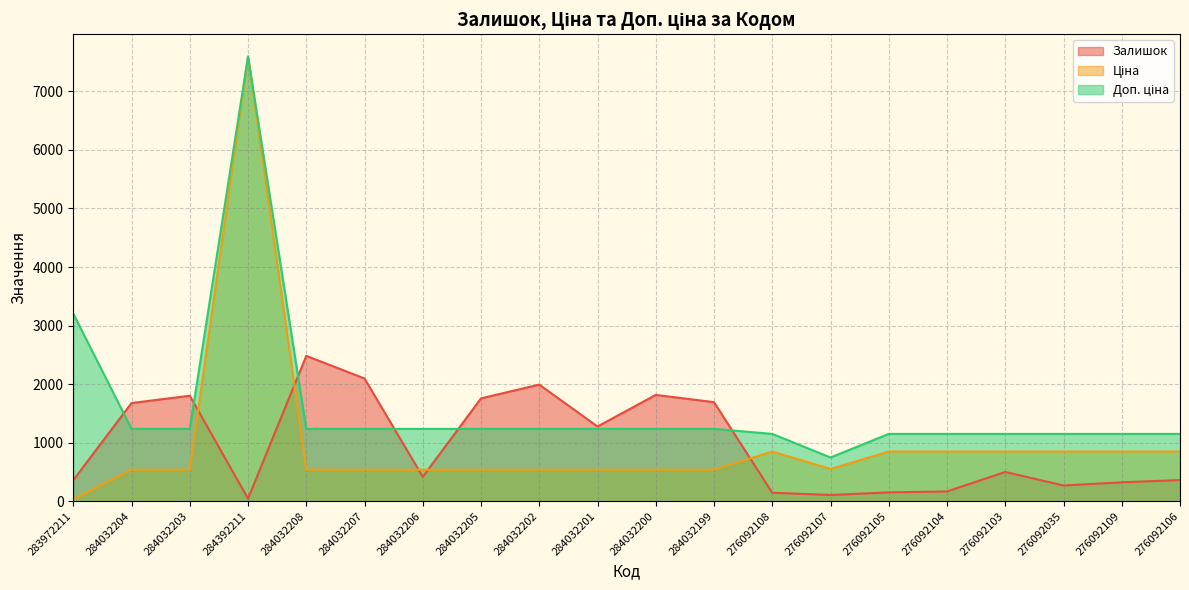

At which label does Ціна first exceed 539?

284392211